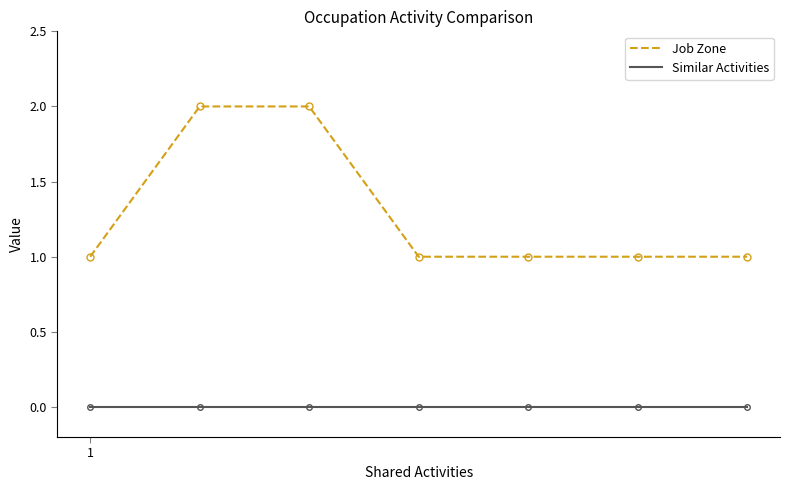

True or false: Job Zone and Similar Activities cross at least once.

False